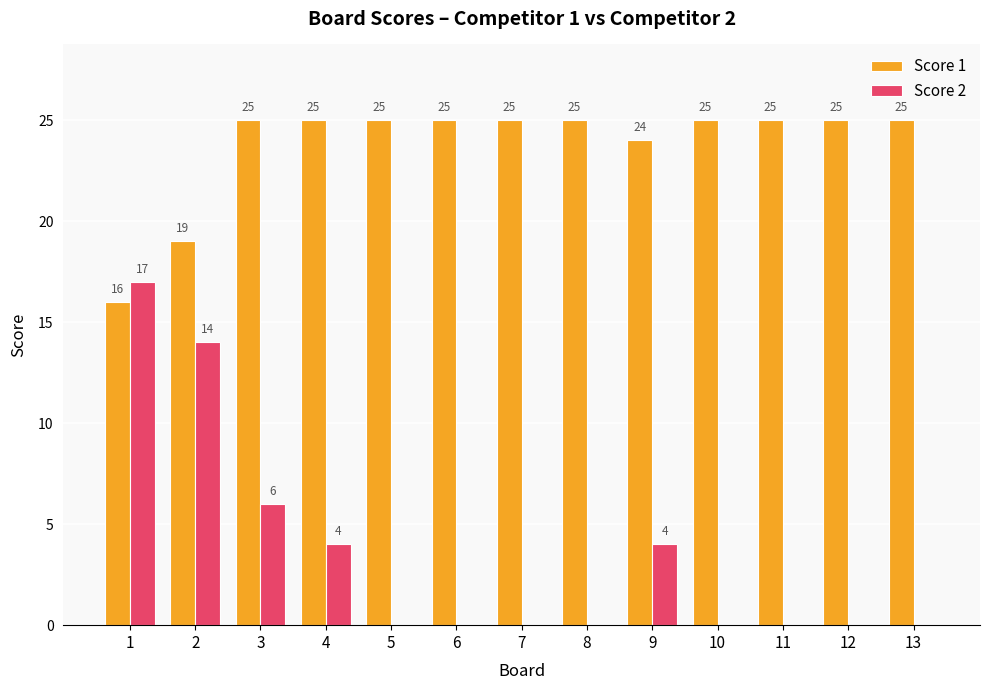

The Score 1 series shows 25 at 5. True or false?

True